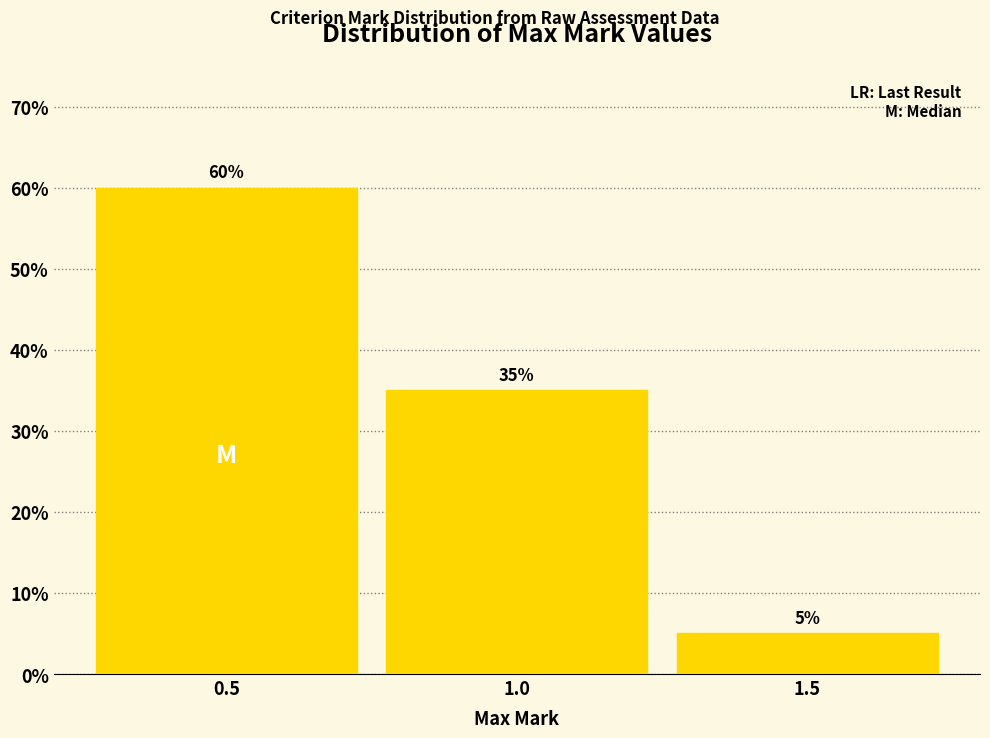

Reading left to right, what are all the values shown in this chart?

60	35	5